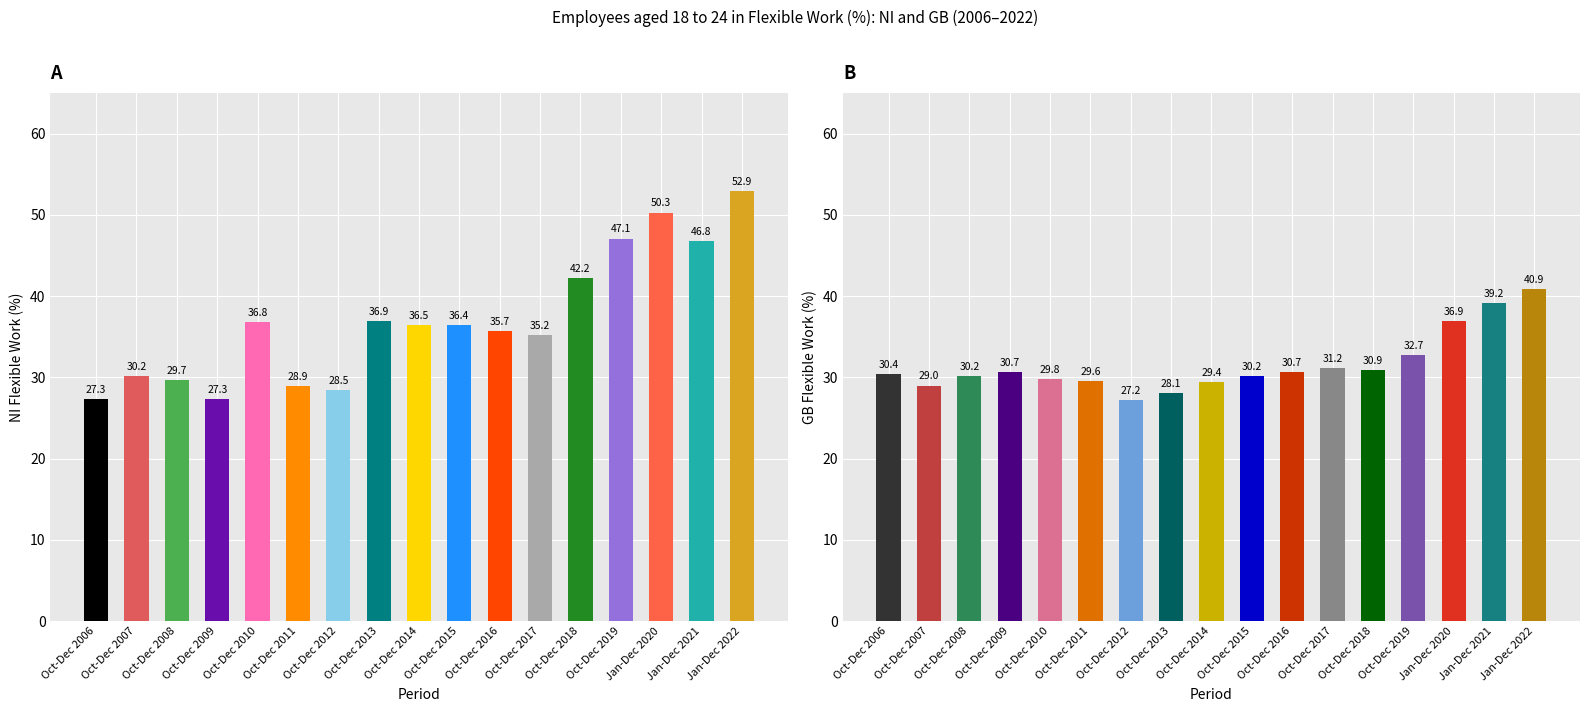

Where does the NI (percentage) series first go above 36?

Oct-Dec 2010